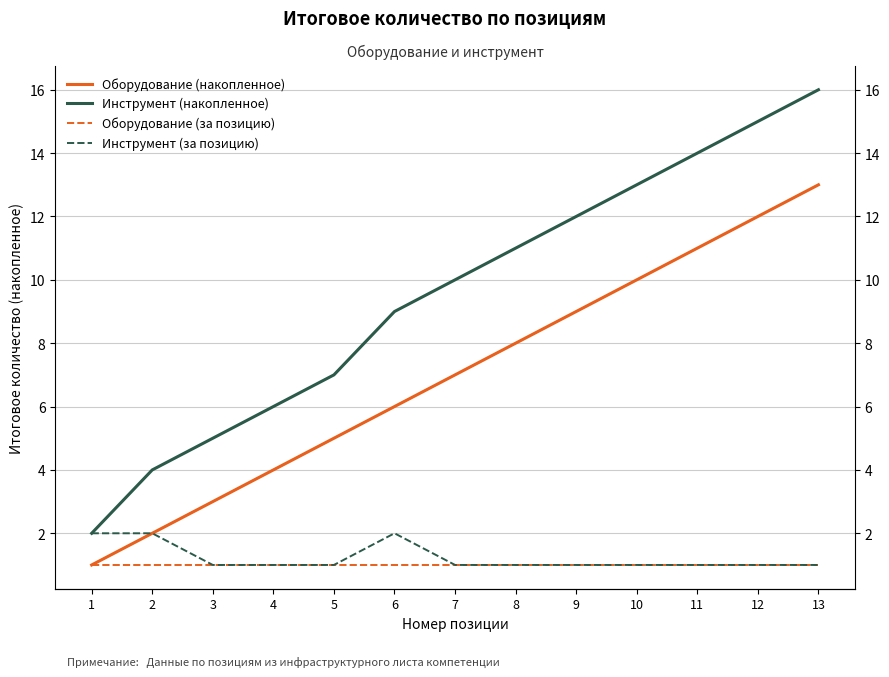

What is the sum of the Инструмент (за позицию) values at 1 and 9?

3